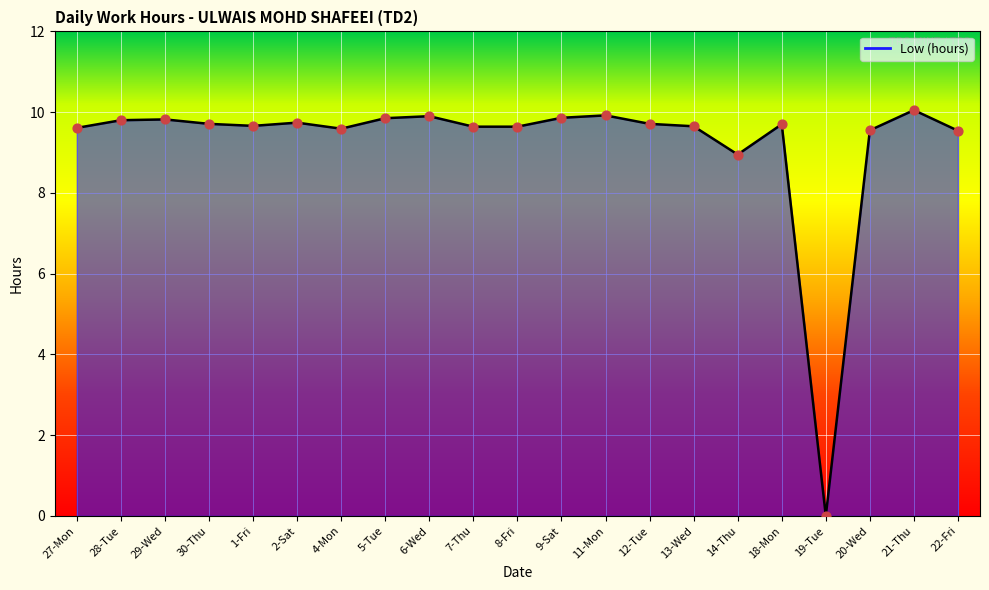

What is the change in value from 28-Tue to 13-Wed?

-0.2